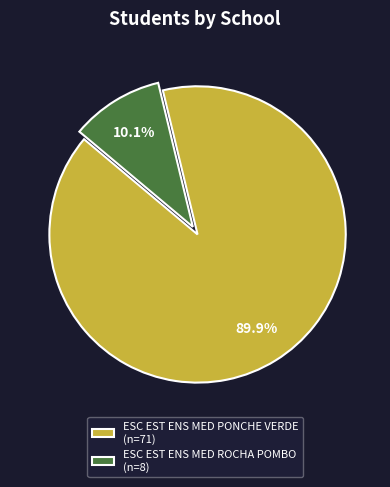

Which slice represents more than half of the pie?

ESC EST ENS MED PONCHE VERDE (n=71)